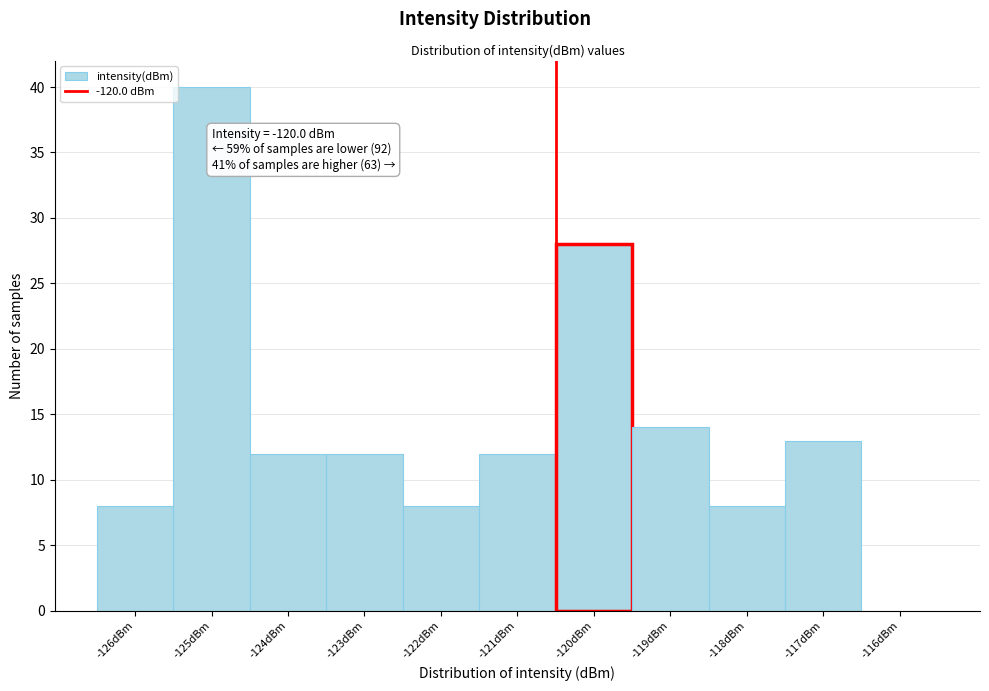

Reading left to right, what are all the values shown in this chart?

-126dBm=8	-125dBm=40	-124dBm=12	-123dBm=12	-122dBm=8	-121dBm=12	-120dBm=28	-119dBm=14	-118dBm=8	-117dBm=13	-116dBm=0